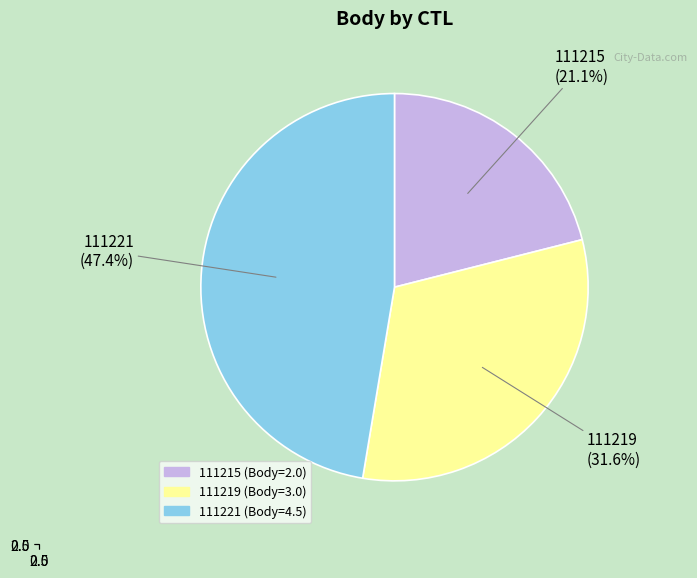

Which slice is the smallest?

111215